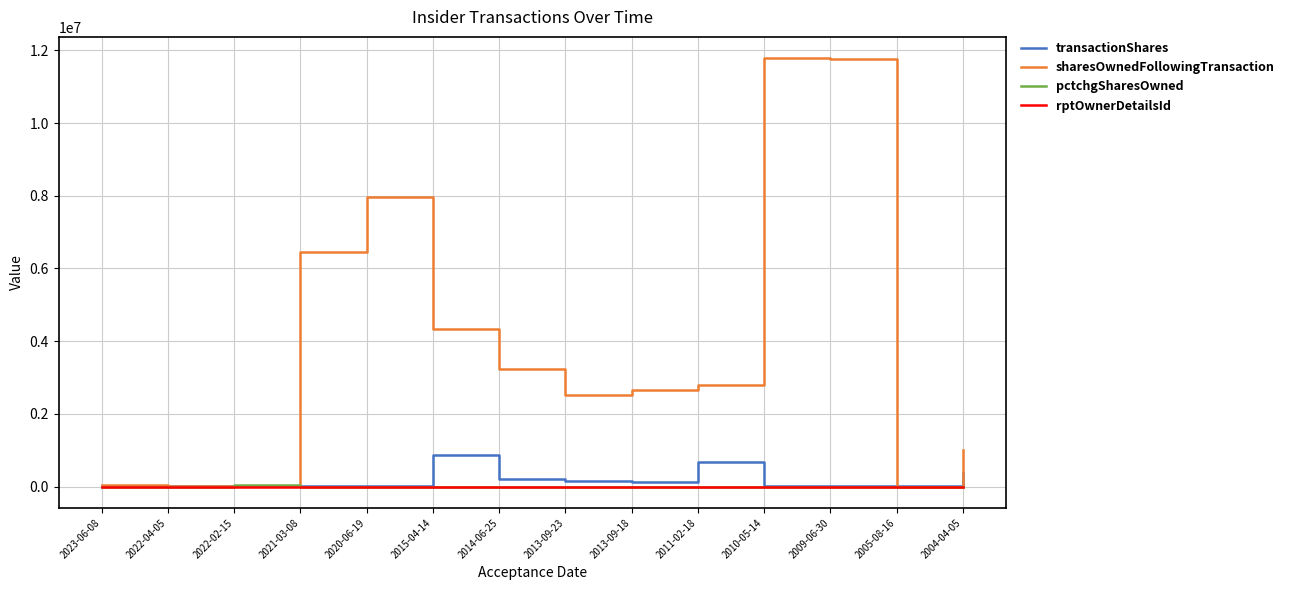

What position from the right is 2023-06-08?

14